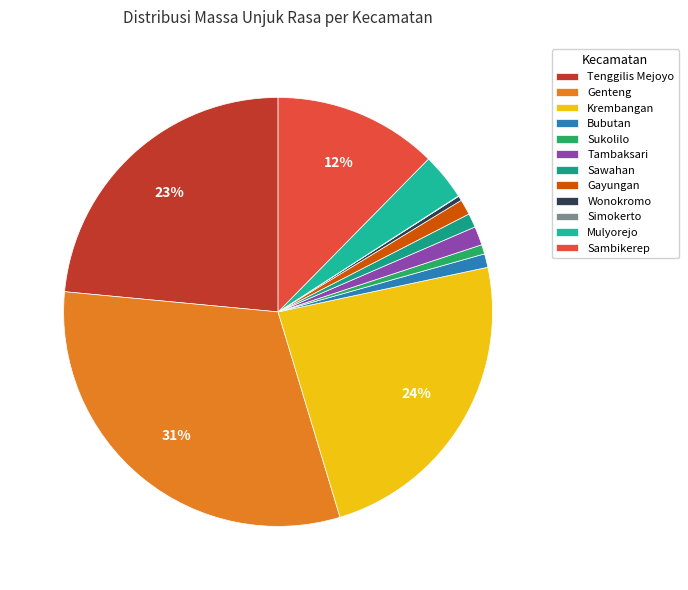

The Mulyorejo slice represents 1% of the pie. True or false?

False